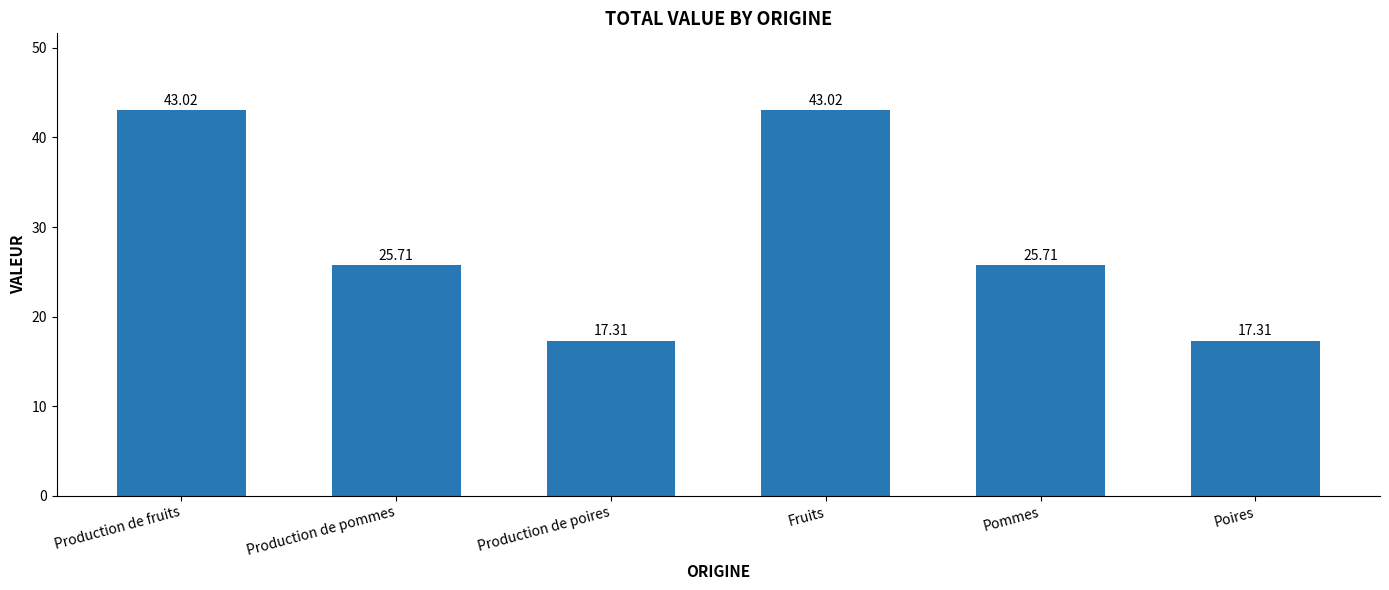

The chart shows a value of 25.7 at Pommes. True or false?

True